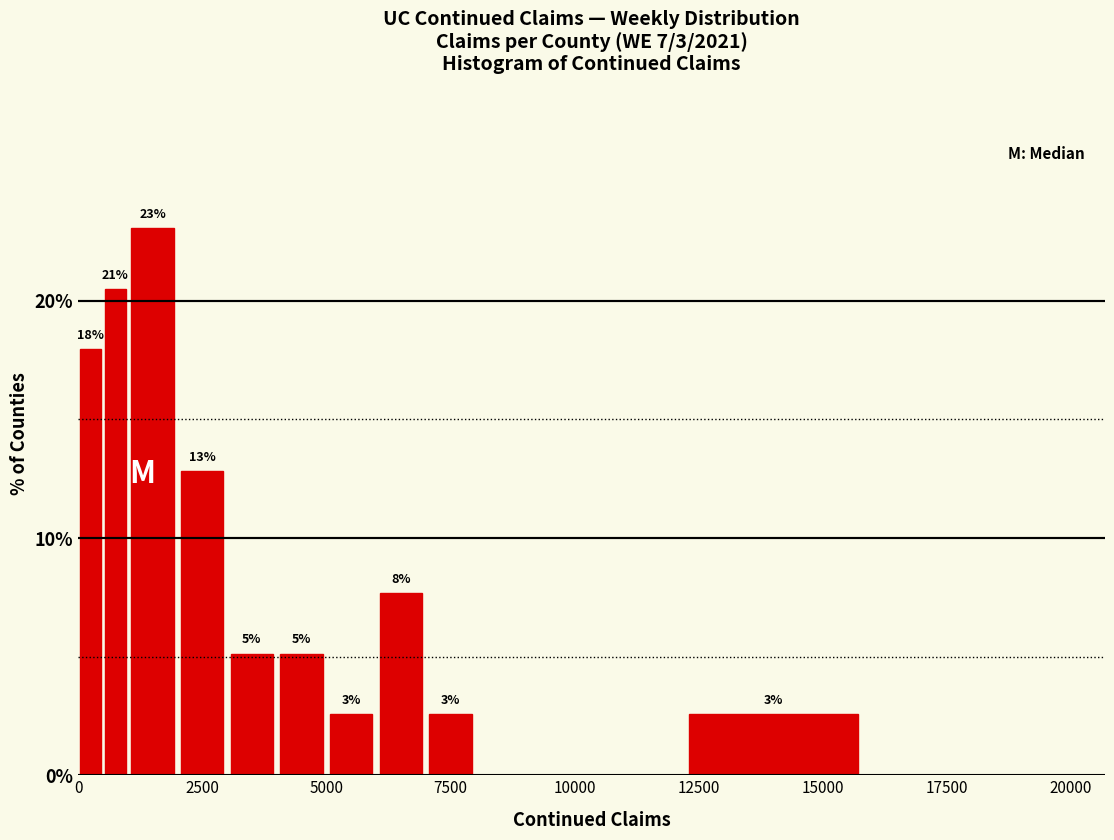

Around what value on the x-axis is the tallest bar? Give the approximate position of its centre, as read against the axis.

1500